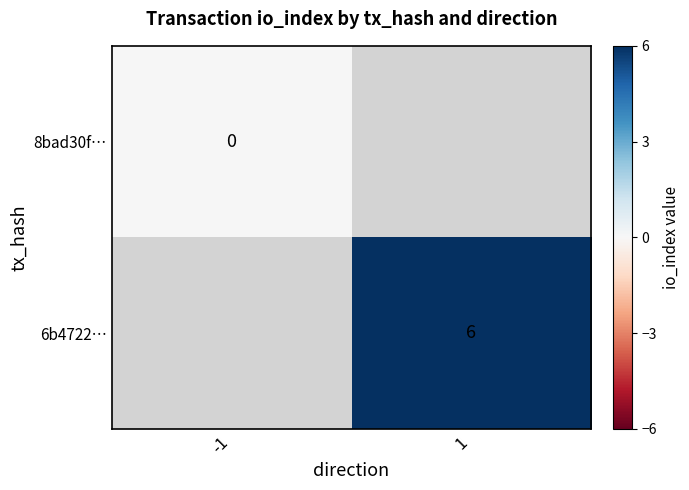

What is the greatest value displayed?

6.0